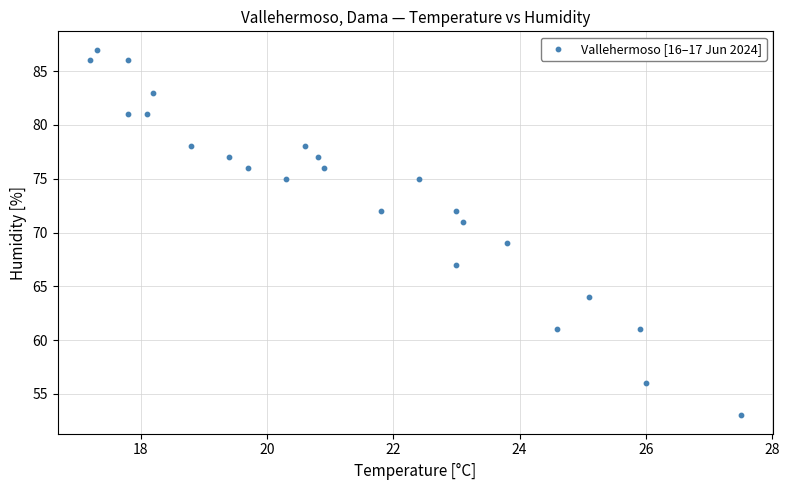

What is the range of Y values (max minus min)?

34